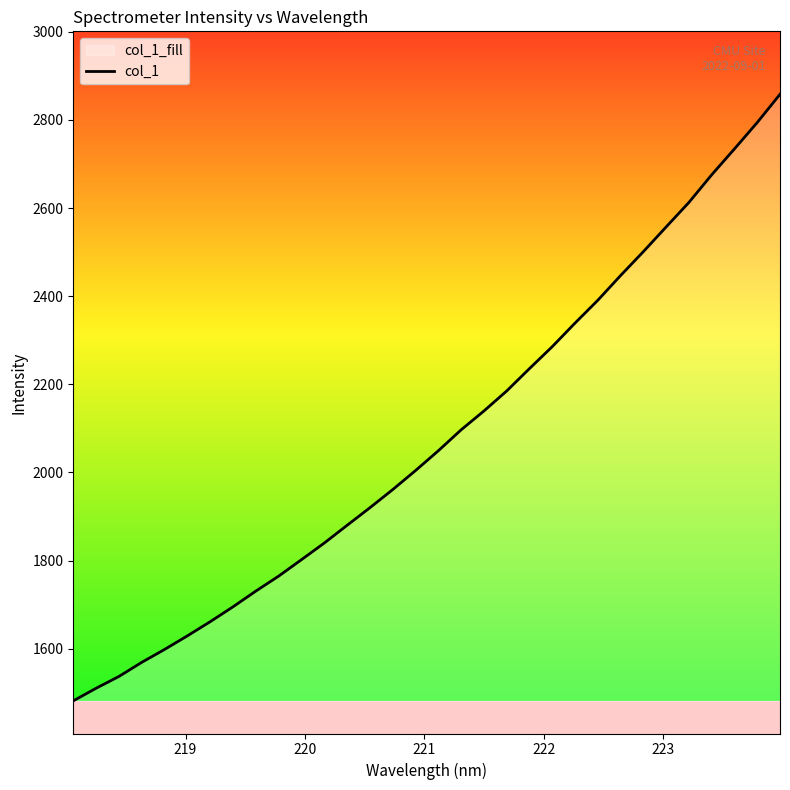

What is the difference between the maximum and minimum values?

1376.8